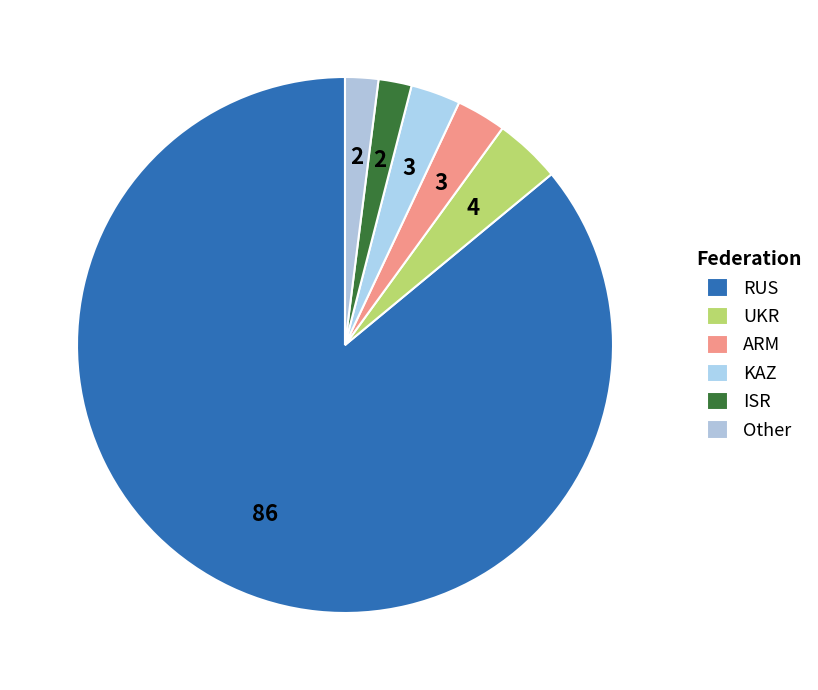

How many slices are in this pie chart?

6